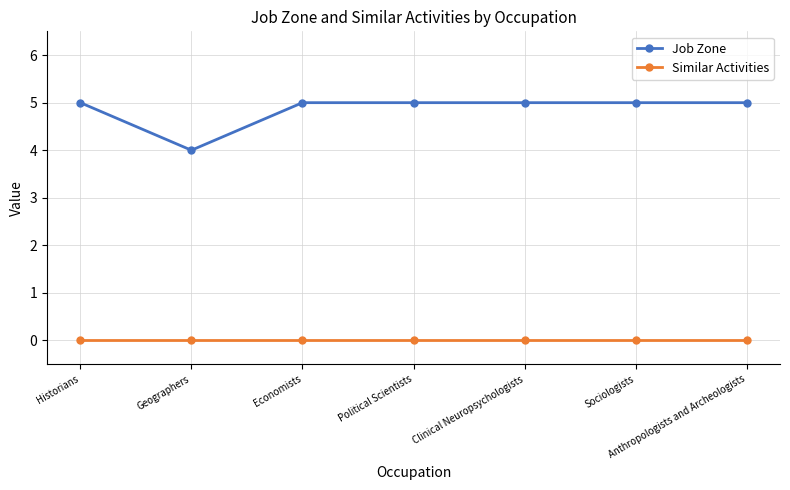

In Job Zone, how many points are lower than both neighbors (excluding endpoints)?

1